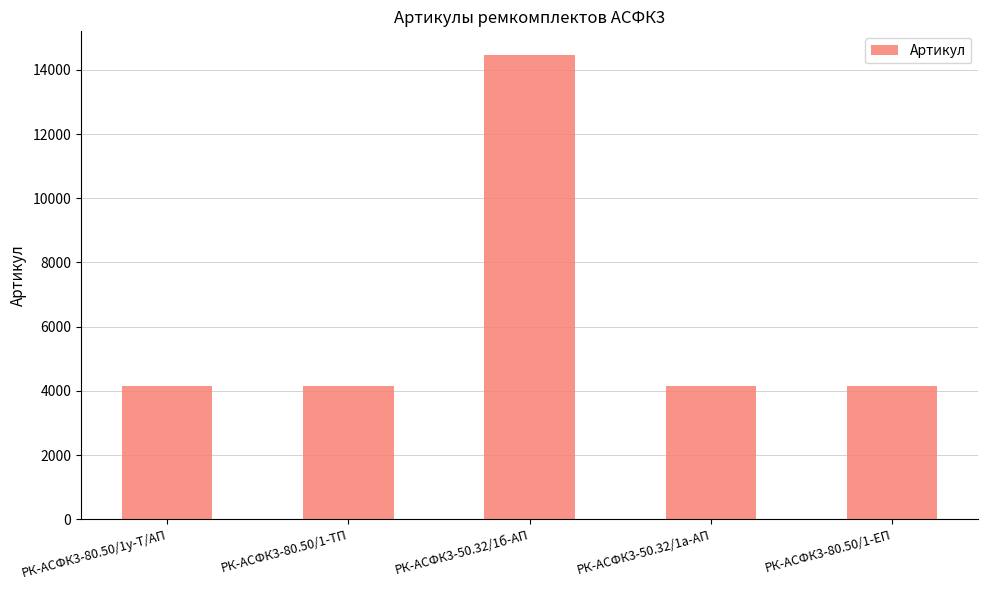

Is it true that the value at РК-АСФК3-80.50/1у-Т/АП is 4142?

True